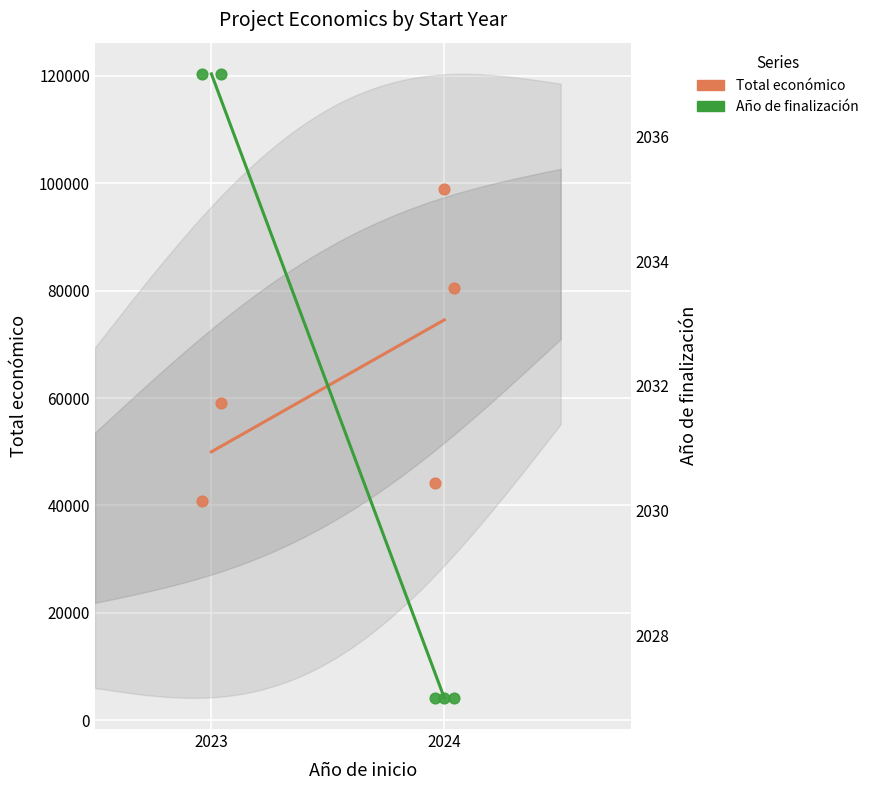

Which series reaches the maximum Y coordinate?

Total económico